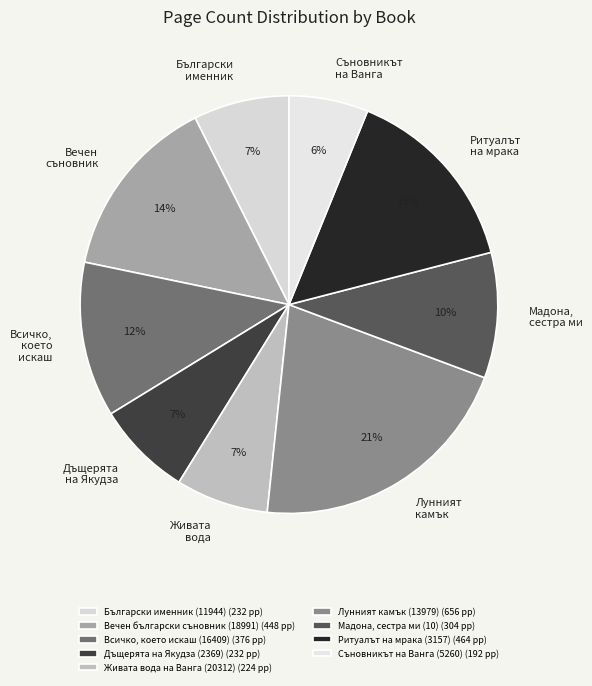

Which has a higher value, Ритуалът на мрака (3157) or Съновникът на Ванга (5260)?

Ритуалът на мрака (3157)